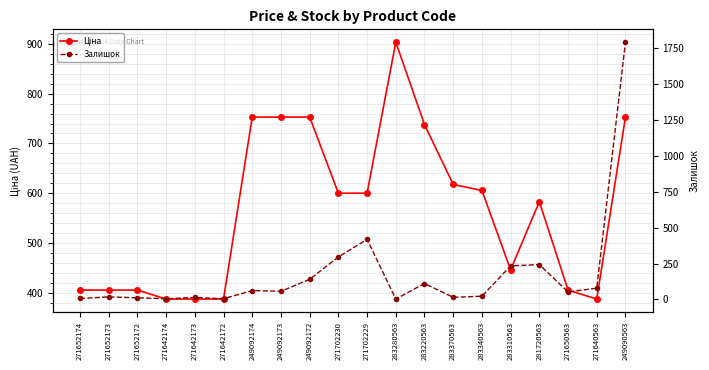

Reading right to left, extract all data points from this chart.

Ціна: 249090563=753.0	271640563=387.0	271650563=405.1	281720563=582.8	283310563=445.8	283340563=605.4	283370563=617.4	283220563=737.9	283280563=903.5	271702229=599.9	271702230=599.9	249092172=753.0	249092173=753.0	249092174=753.0	271642172=387.0	271642173=387.0	271642174=387.0	271652172=405.1	271652173=405.1	271652174=405.1
Залишок: 249090563=1789.0	271640563=79.0	271650563=52.0	281720563=243.0	283310563=233.0	283340563=23.0	283370563=15.0	283220563=111.0	283280563=3.0	271702229=418.0	271702230=296.0	249092172=140.0	249092173=57.0	249092174=62.0	271642172=5.0	271642173=14.0	271642174=5.0	271652172=12.0	271652173=18.0	271652174=7.0